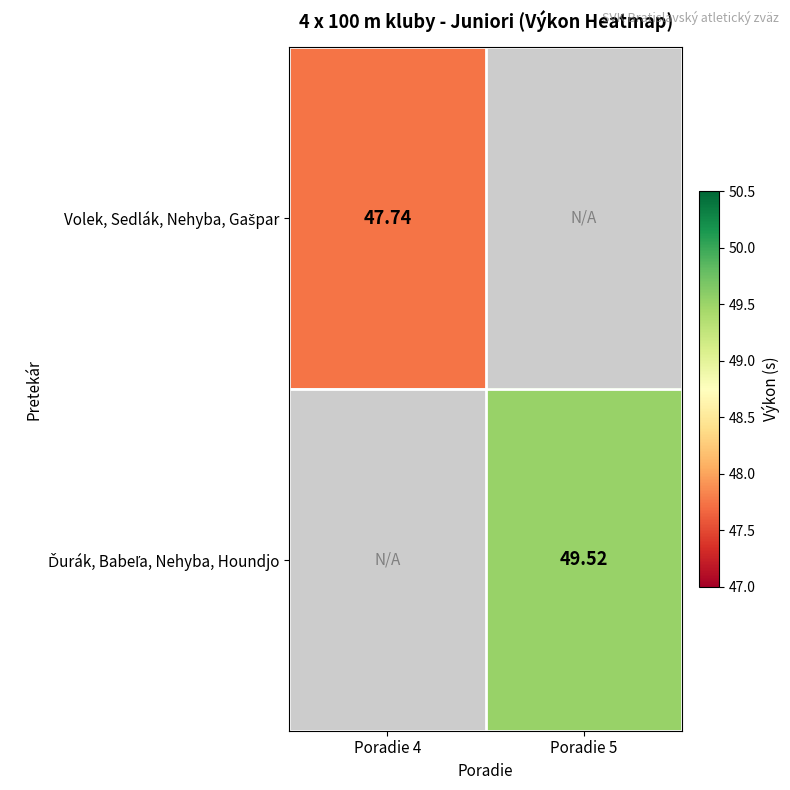

Is the value of Ďurák, Babeľa, Nehyba, Houndjo at Poradie 4 greater than the value of Volek, Sedlák, Nehyba, Gašpar at Poradie 5?

No